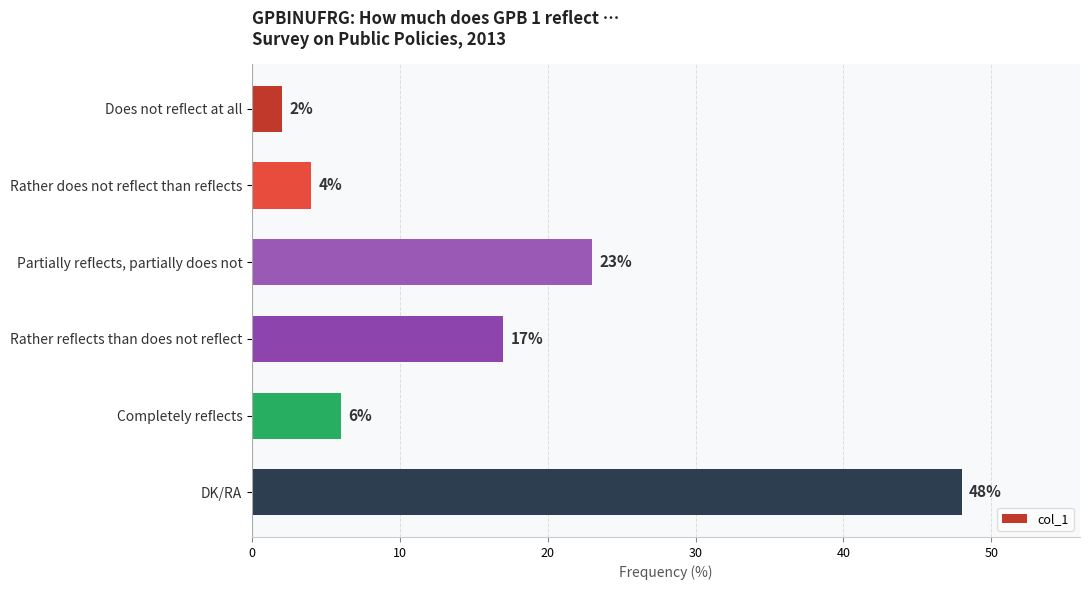

At which label is the value closest to 25?

Partially reflects, partially does not